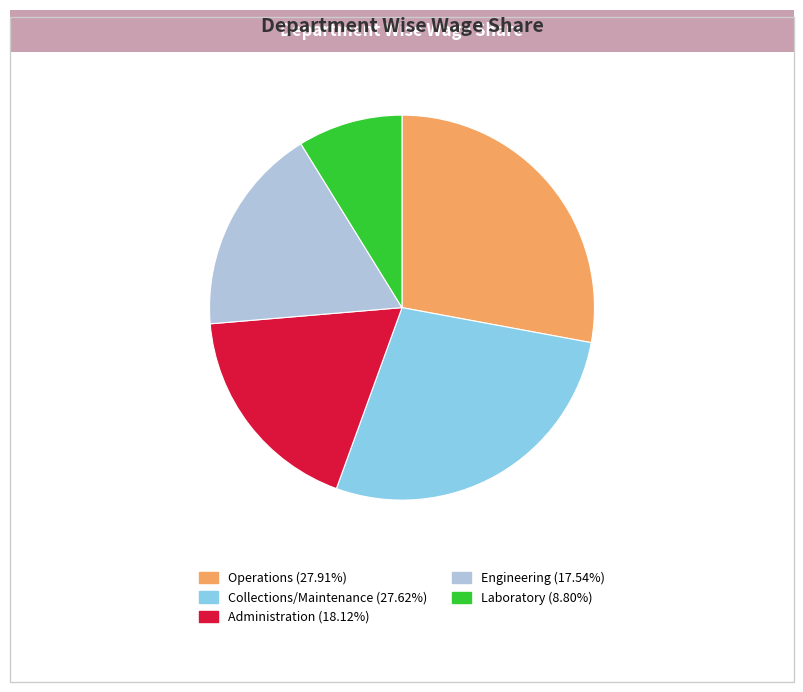

How many segments does this pie chart have?

5